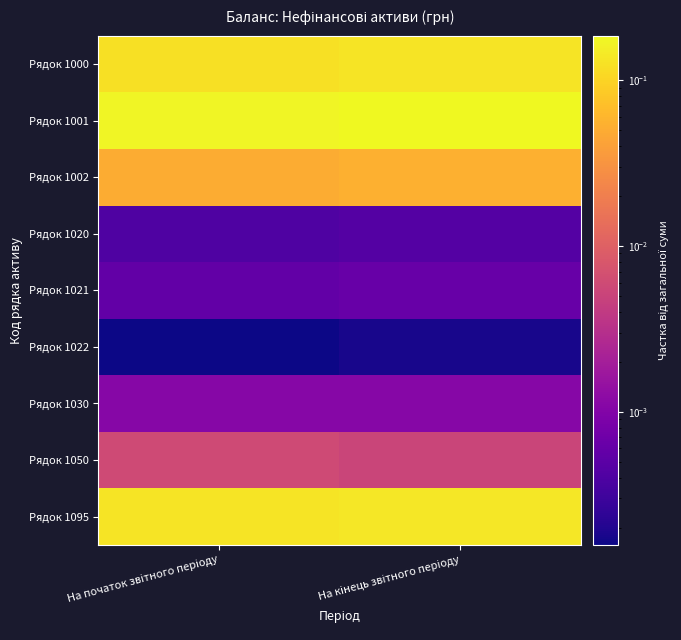

Reading left to right, what are all the values shown in this chart?

Рядок 1000: На початок звітного періоду=0.1	На кінець звітного періоду=0.1
Рядок 1001: На початок звітного періоду=0.2	На кінець звітного періоду=0.2
Рядок 1002: На початок звітного періоду=0.0	На кінець звітного періоду=0.1
Рядок 1020: На початок звітного періоду=0.0	На кінець звітного періоду=0.0
Рядок 1021: На початок звітного періоду=0.0	На кінець звітного періоду=0.0
Рядок 1022: На початок звітного періоду=0.0	На кінець звітного періоду=0.0
Рядок 1030: На початок звітного періоду=0.0	На кінець звітного періоду=0.0
Рядок 1050: На початок звітного періоду=0.0	На кінець звітного періоду=0.0
Рядок 1095: На початок звітного періоду=0.1	На кінець звітного періоду=0.1